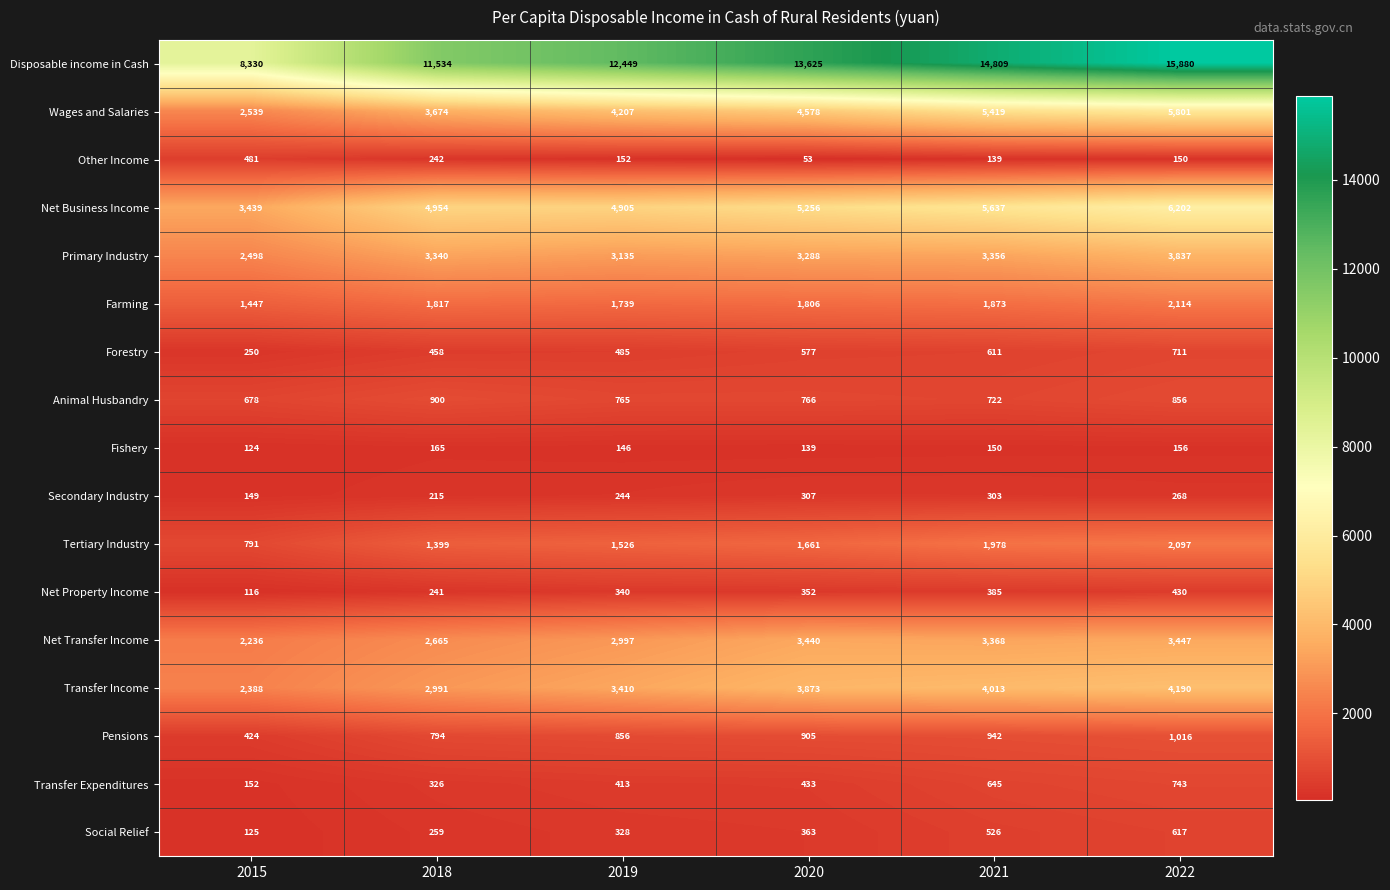

At how many categories does at least one series exceed 10172?

5